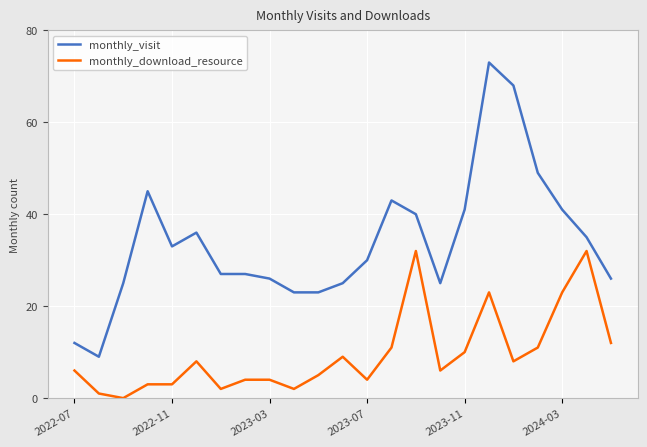

Which series has the largest total across all categories?

monthly_visit